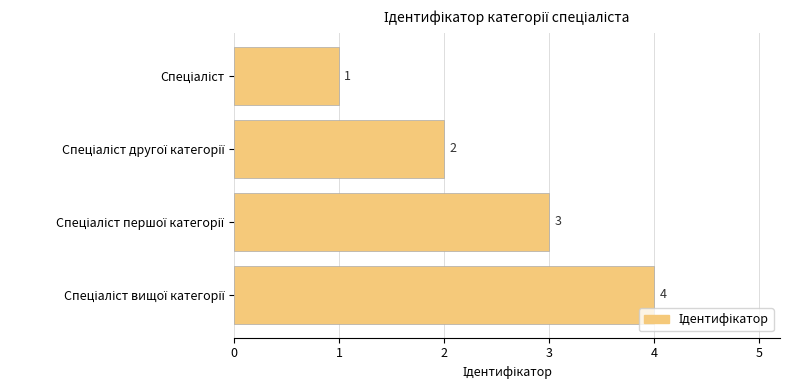

What is the difference between the maximum and minimum values?

3